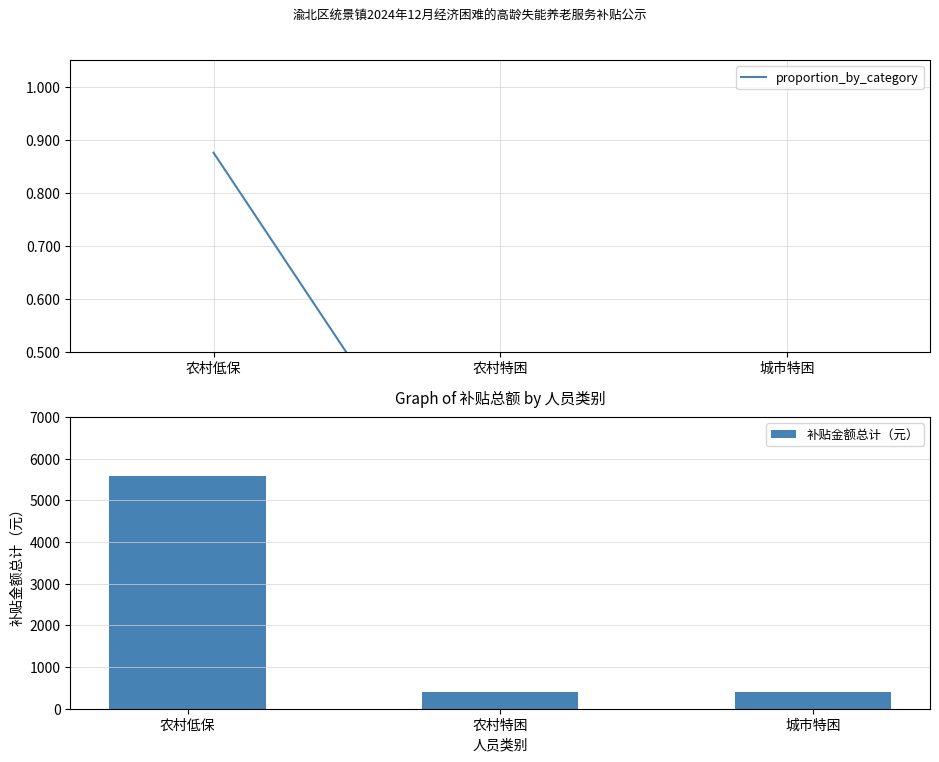

True or false: proportion_by_category has a value of 0.0 at 城市特困.

False